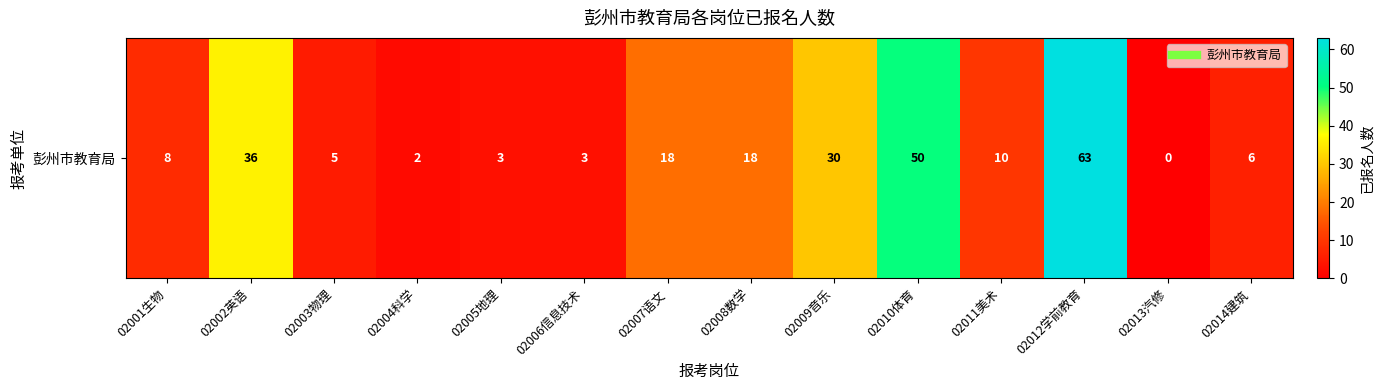

Reading left to right, extract all data points from this chart.

8	36	5	2	3	3	18	18	30	50	10	63	0	6